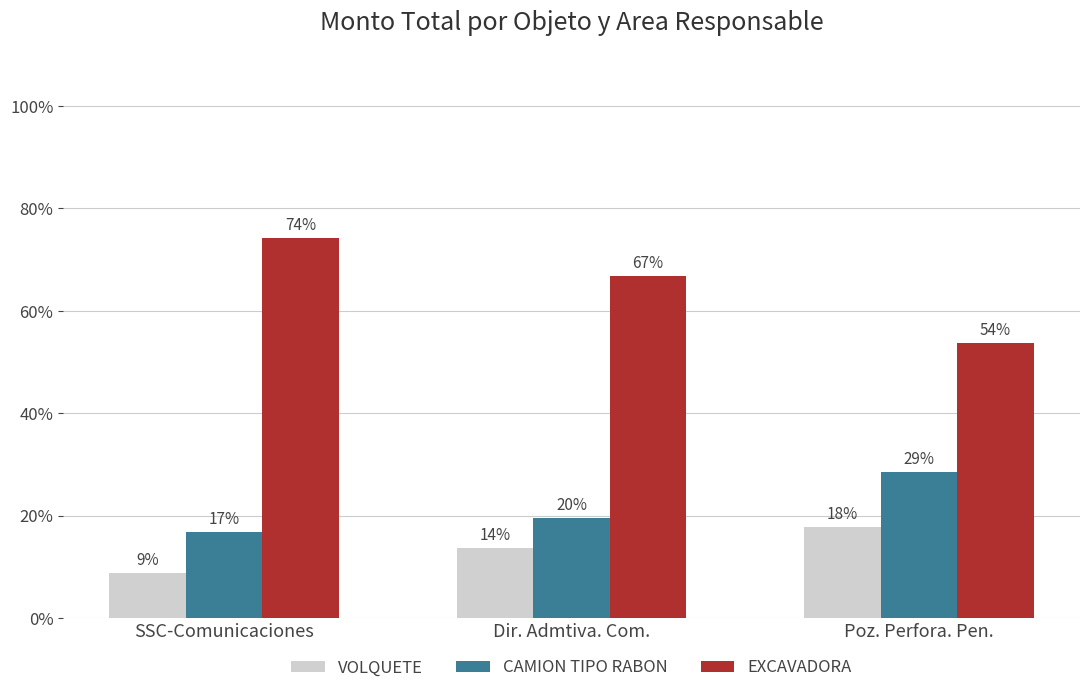

What position from the left is Dir. Admtiva. Com.?

2